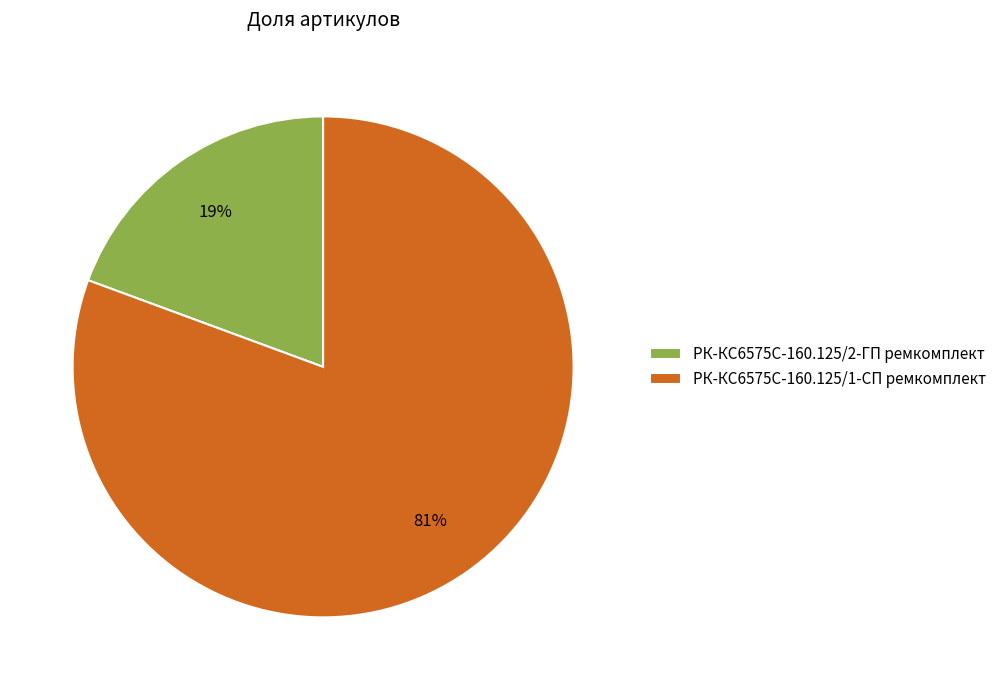

To the nearest percent, what is the average slice percentage?

50%